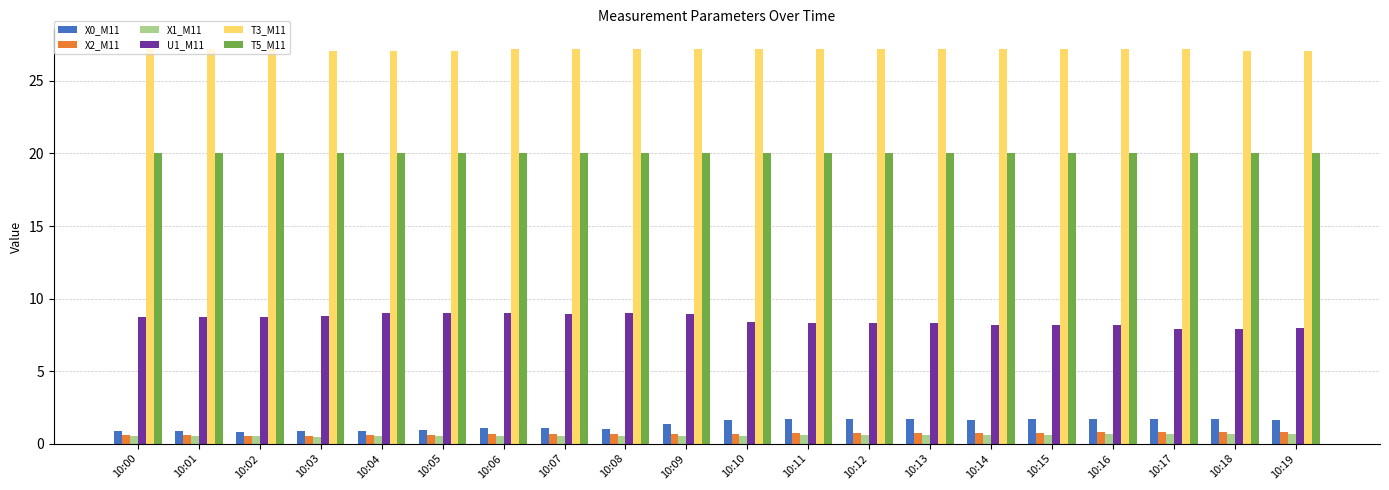

What is the greatest value displayed?

27.2